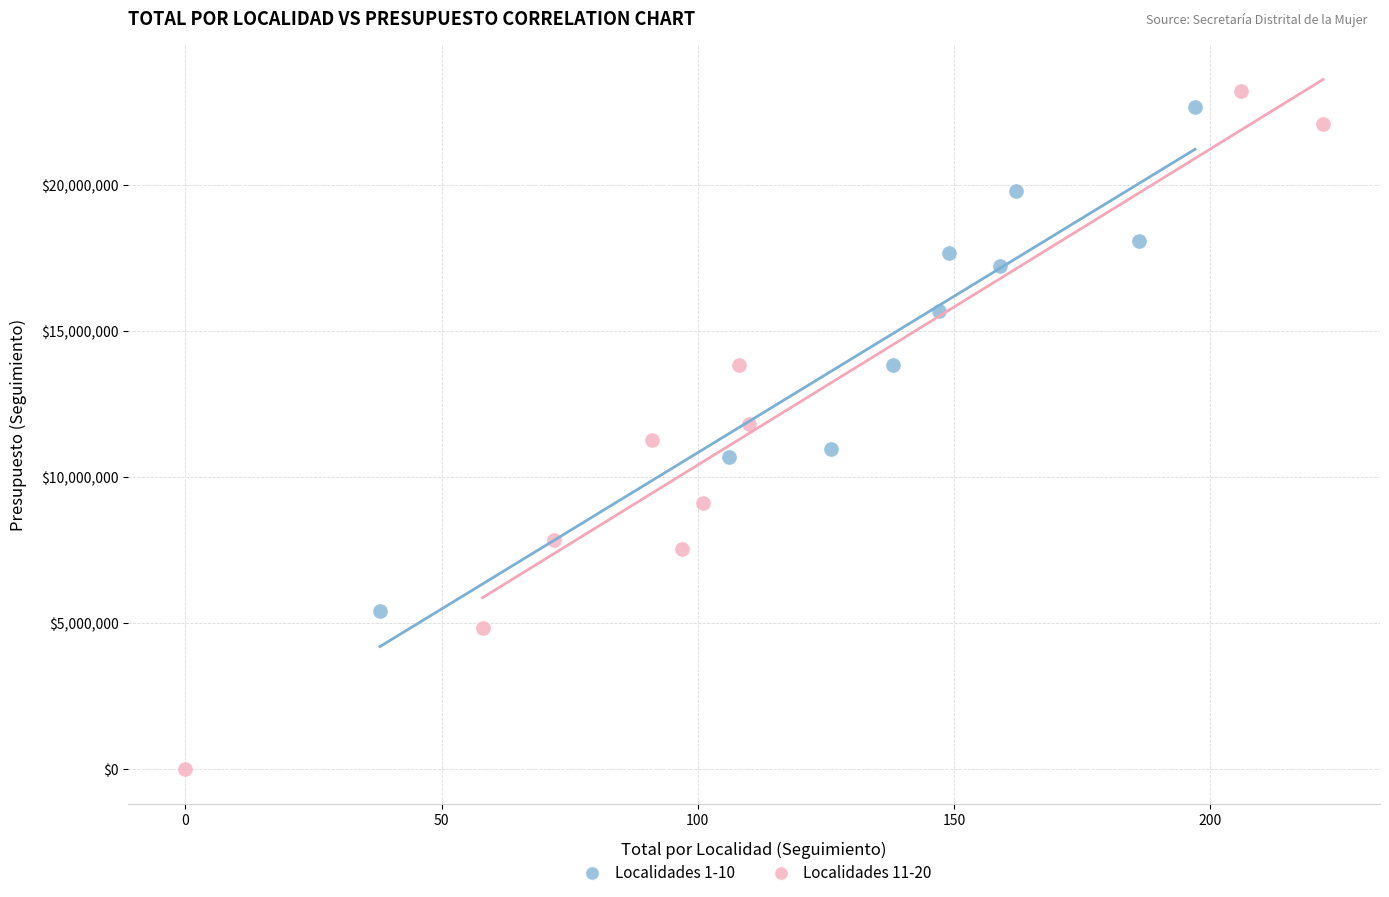

Which series reaches the minimum Y coordinate?

Localidades 11-20